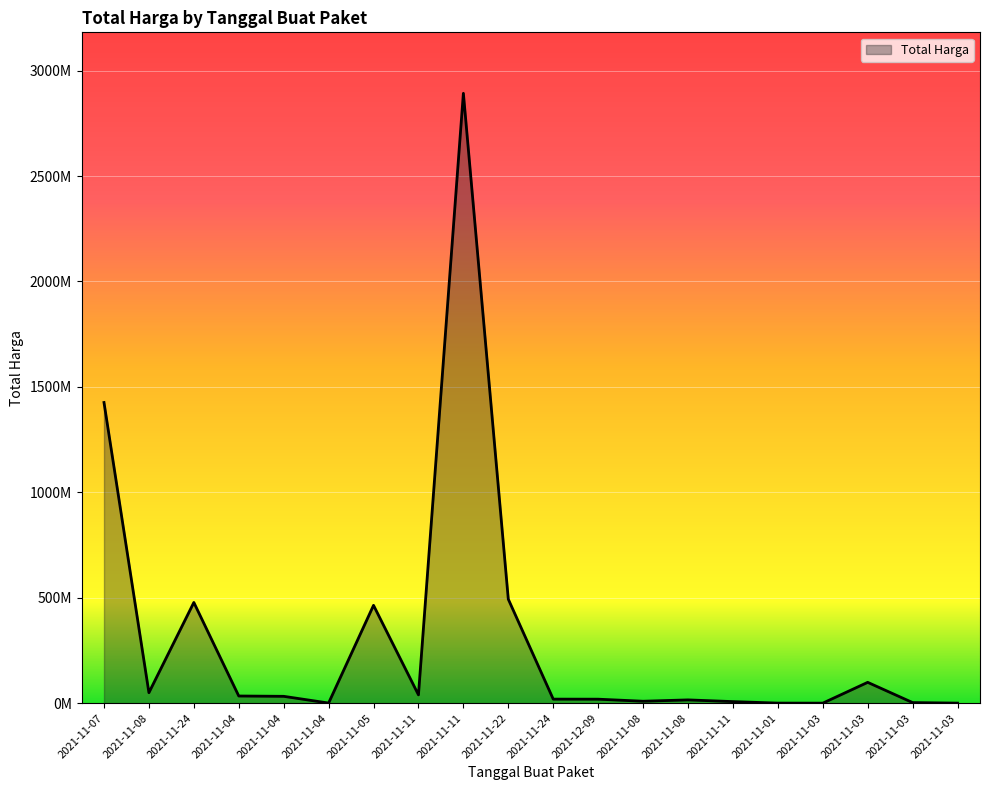

Is this an area chart (filled region under the line)?

Yes